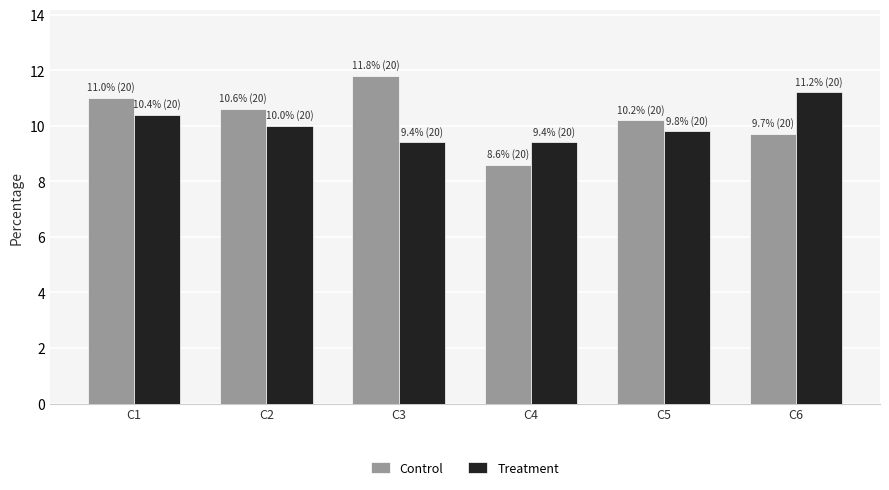

Which category has the highest value in the Control series?

C3